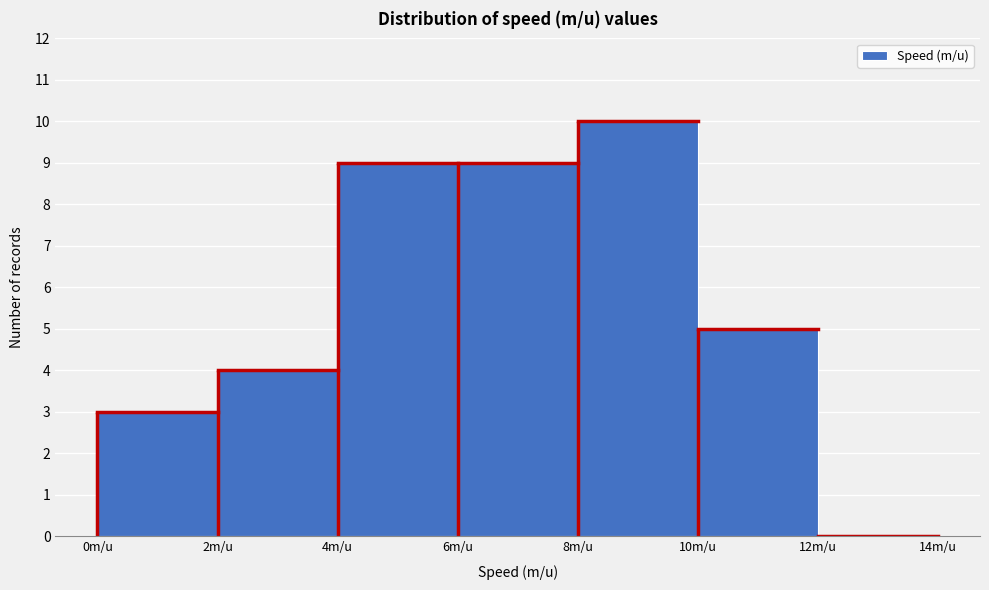

Reading left to right, list every bar in this chart as the range it spans on the x-axis followed by its height. The values are not printed on the chart, so give them approximately, as read against the axis.

0 to 2: 3
2 to 4: 4
4 to 6: 9
6 to 8: 9
8 to 10: 10
10 to 12: 5
12 to 14: 0